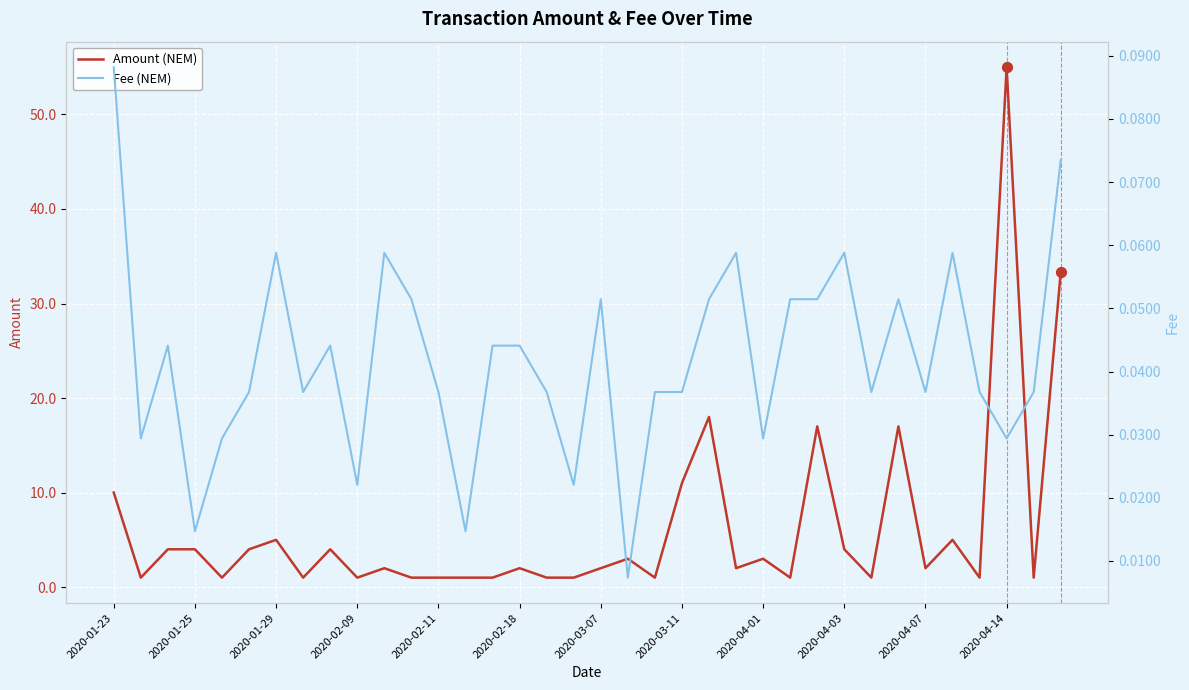

What is the total value across all series at 2020-03-07?

2.1